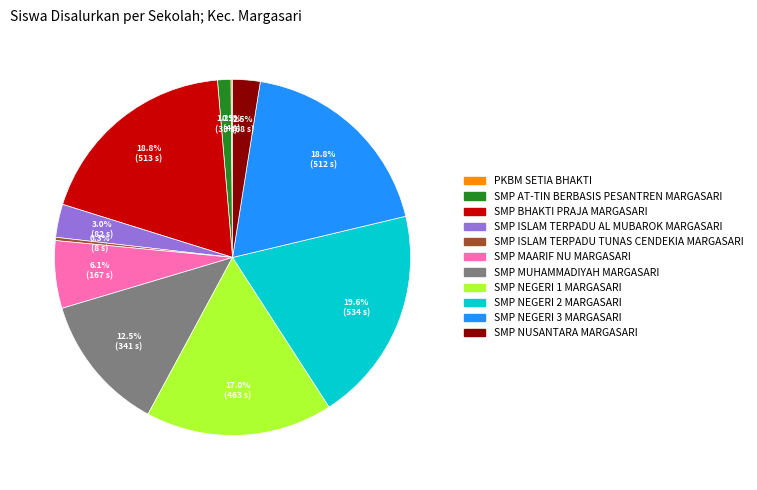

Does SMP AT-TIN BERBASIS PESANTREN MARGASARI represent more than half of the total?

No